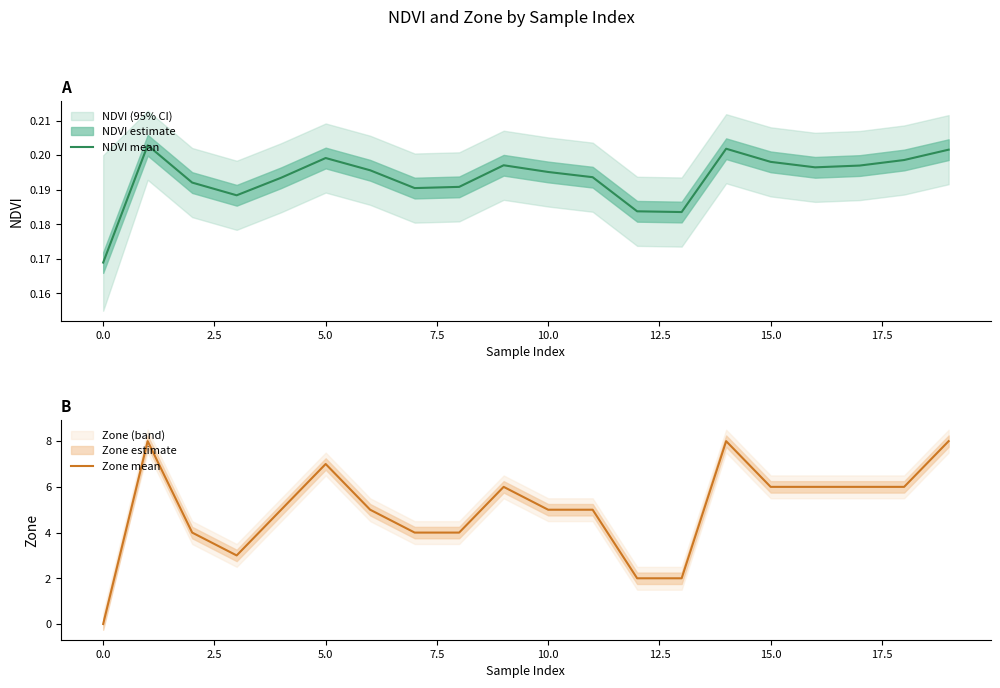

Which series has the widest spread of values?

Zone mean